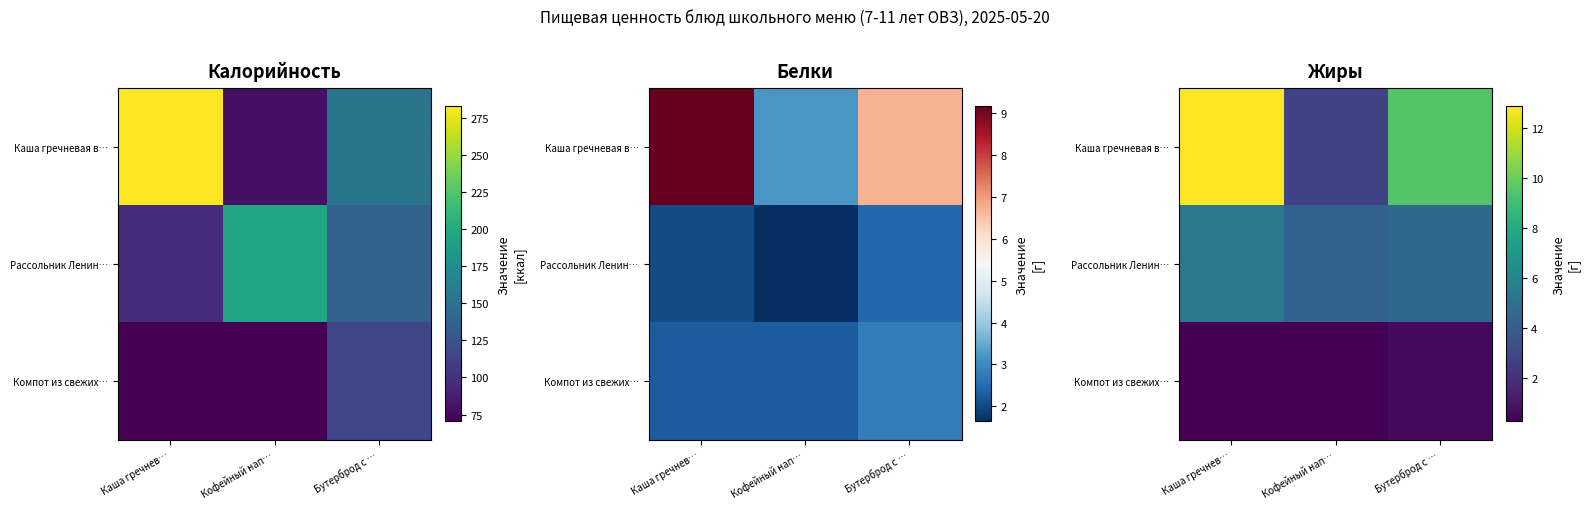

How many Рассольник Ленин… values are between 4 and 5?

2